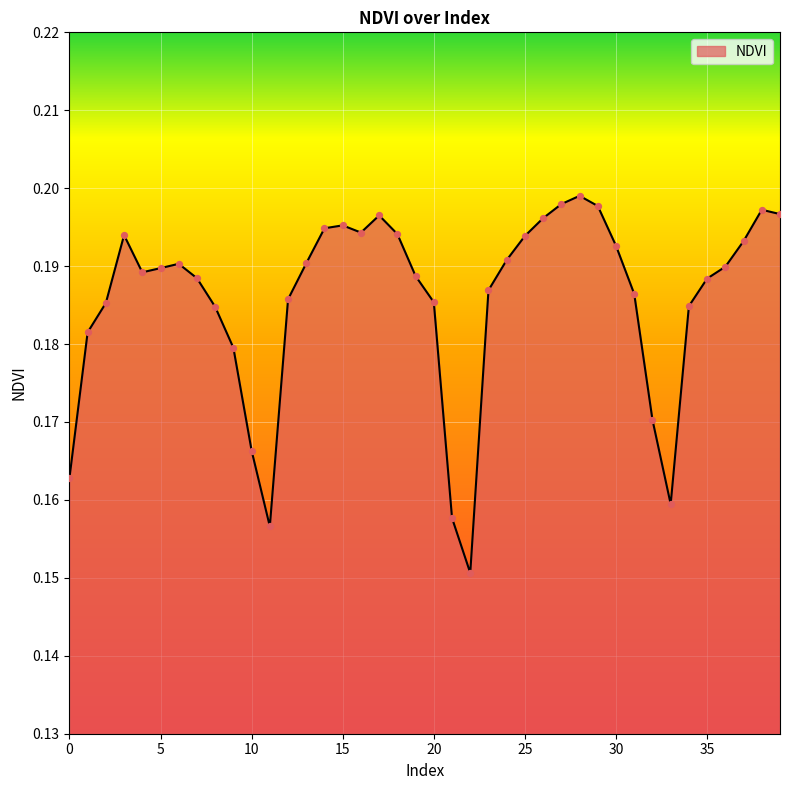

How many lines are shown in the chart?

1